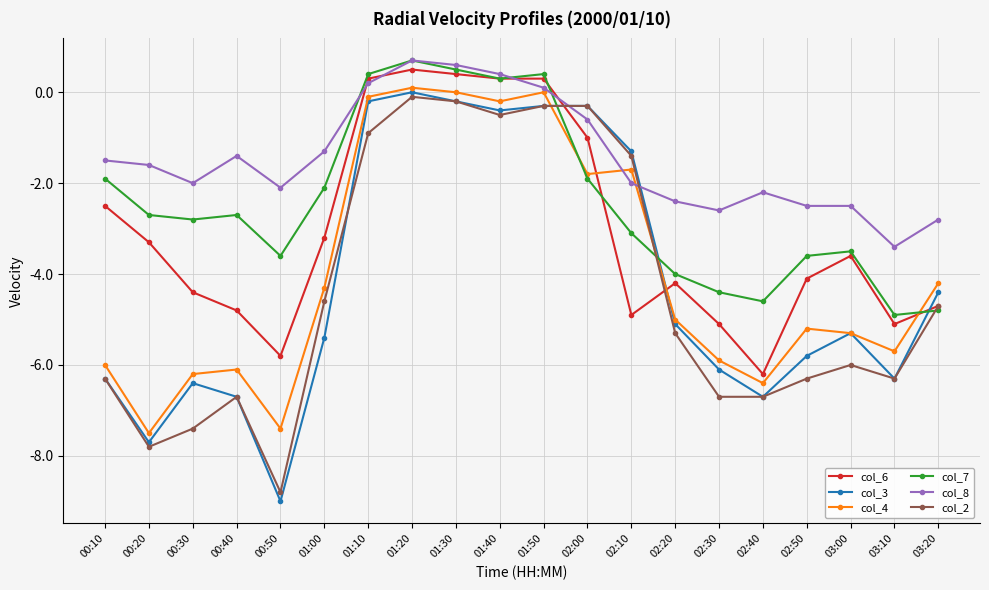

Does the chart have visible grid lines?

Yes